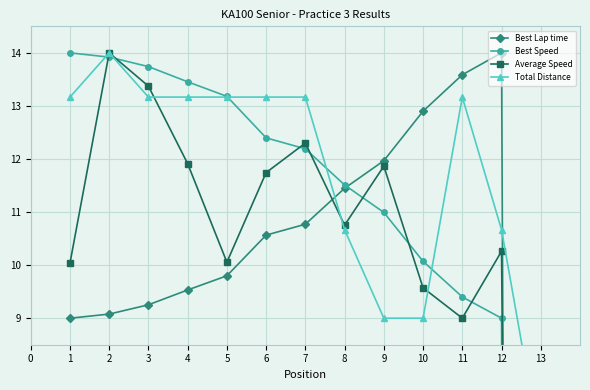

How many data points in Best Speed are above 12?

7